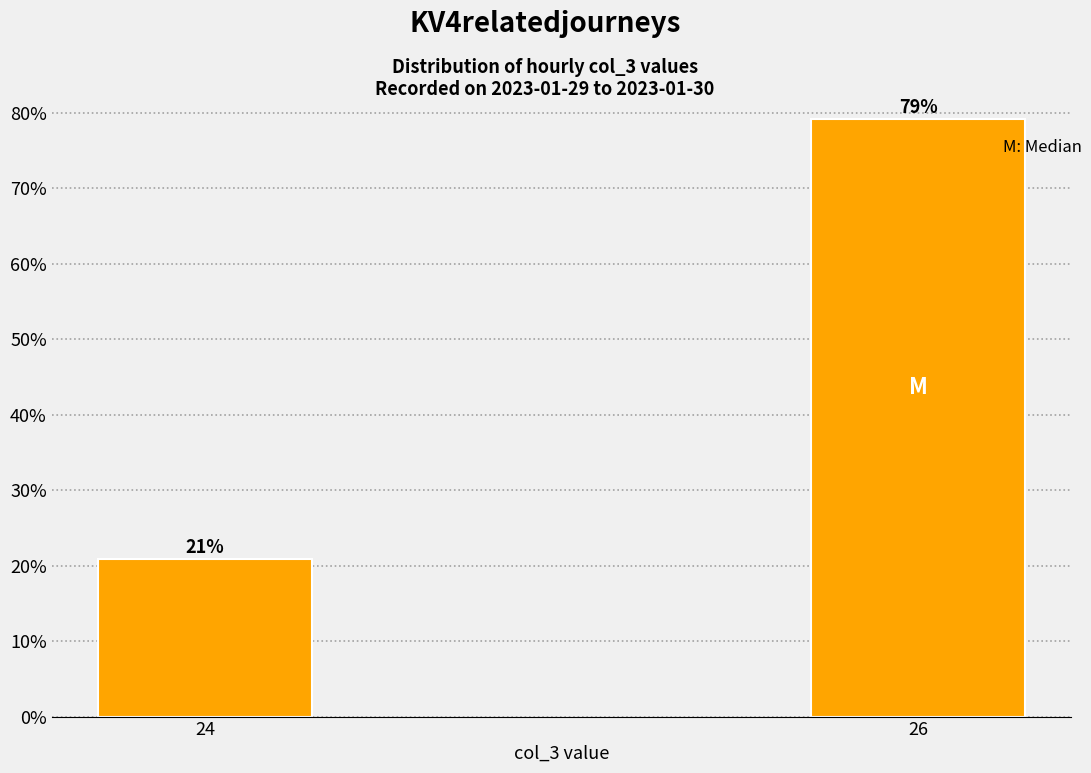

The value at 26 is 52.8. True or false?

False